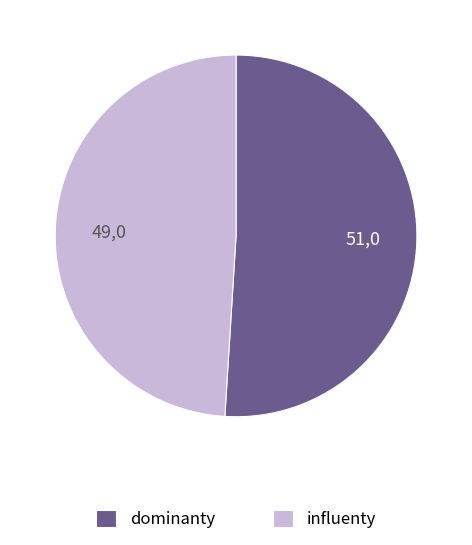

What is the largest slice in the pie chart?

dominanty